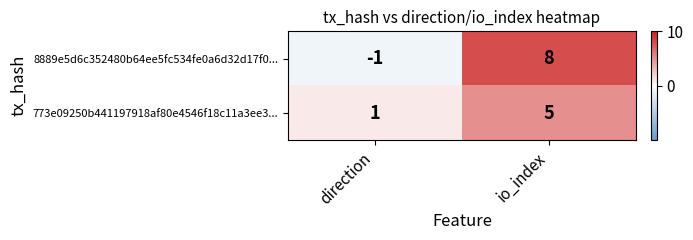

What is the difference between the 8889e5d6c352480b64ee5fc534fe0a6d32d17f0... values at direction and io_index?

9